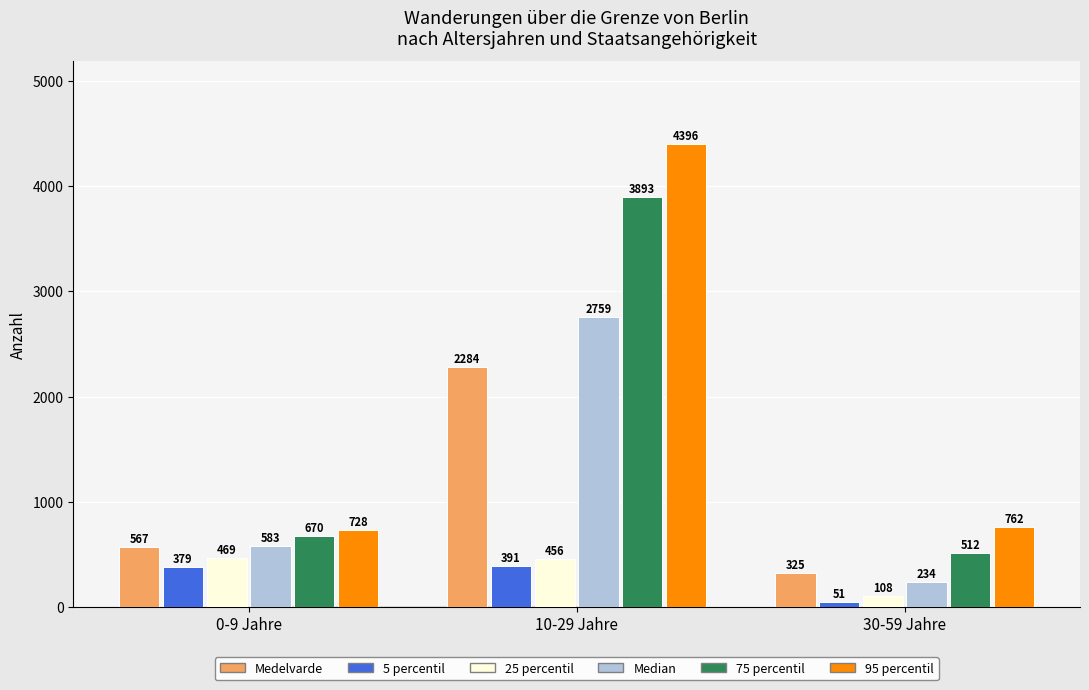

Which series has the largest range (max minus min)?

95 percentil